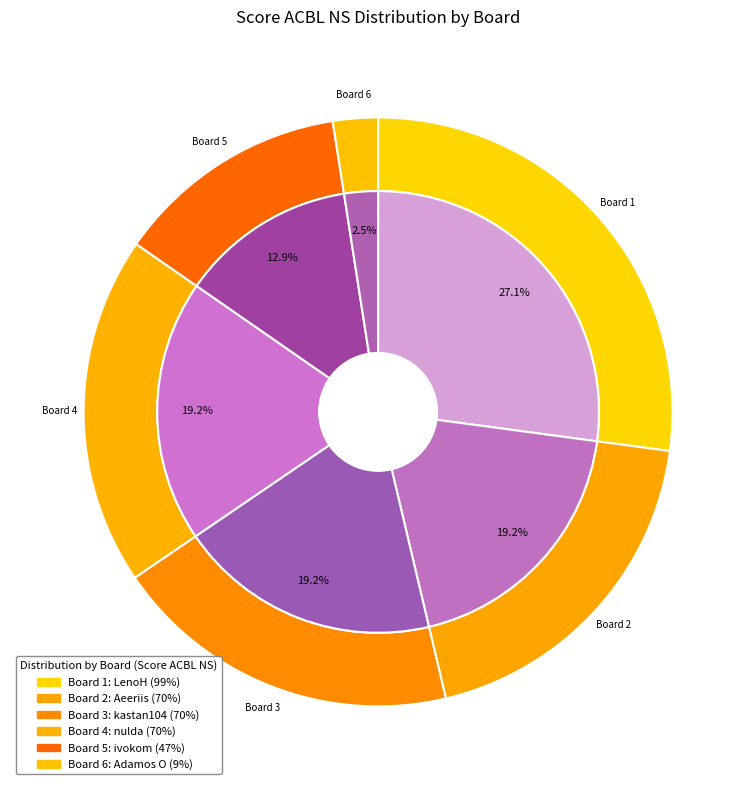

To the nearest percent, what portion does 1 represent?

27%